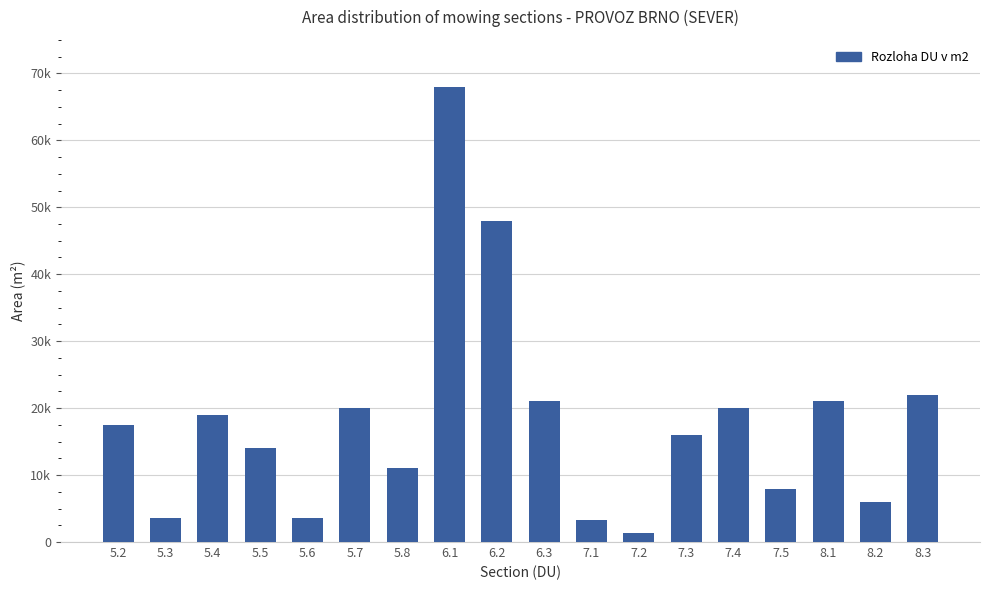

What is the label of the 16th bar from the left?

8.1